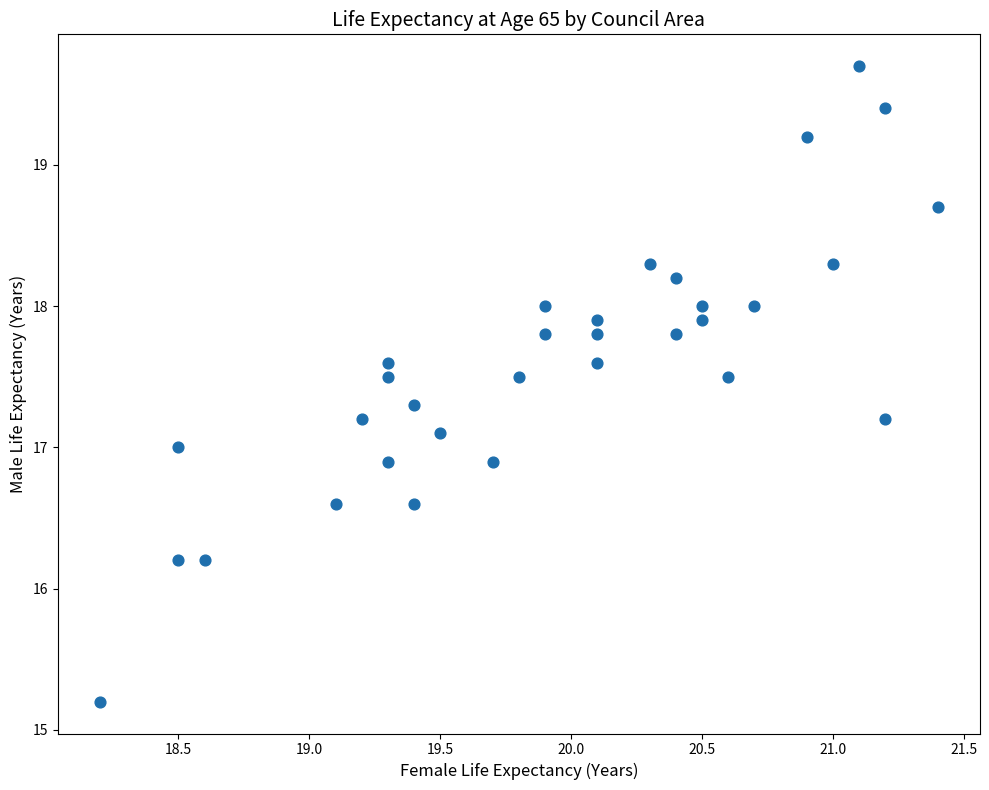

What is the range of X values (max minus min)?

3.2